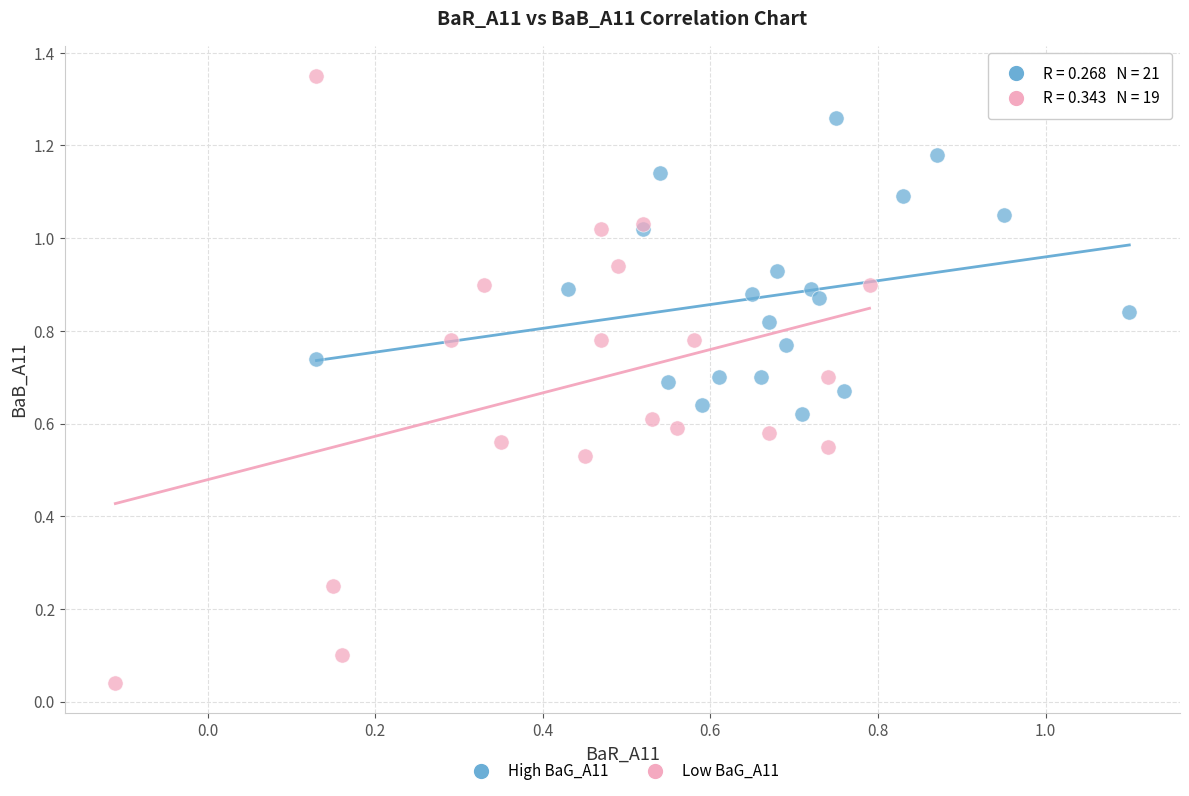

Which series contains the highest Y value?

Low BaG_A11